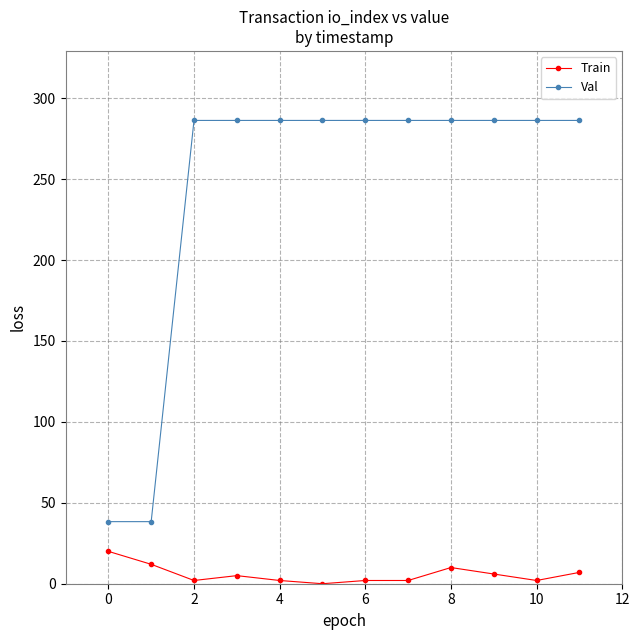

Rank the series by their average value, from highest to lowest.

Val, Train